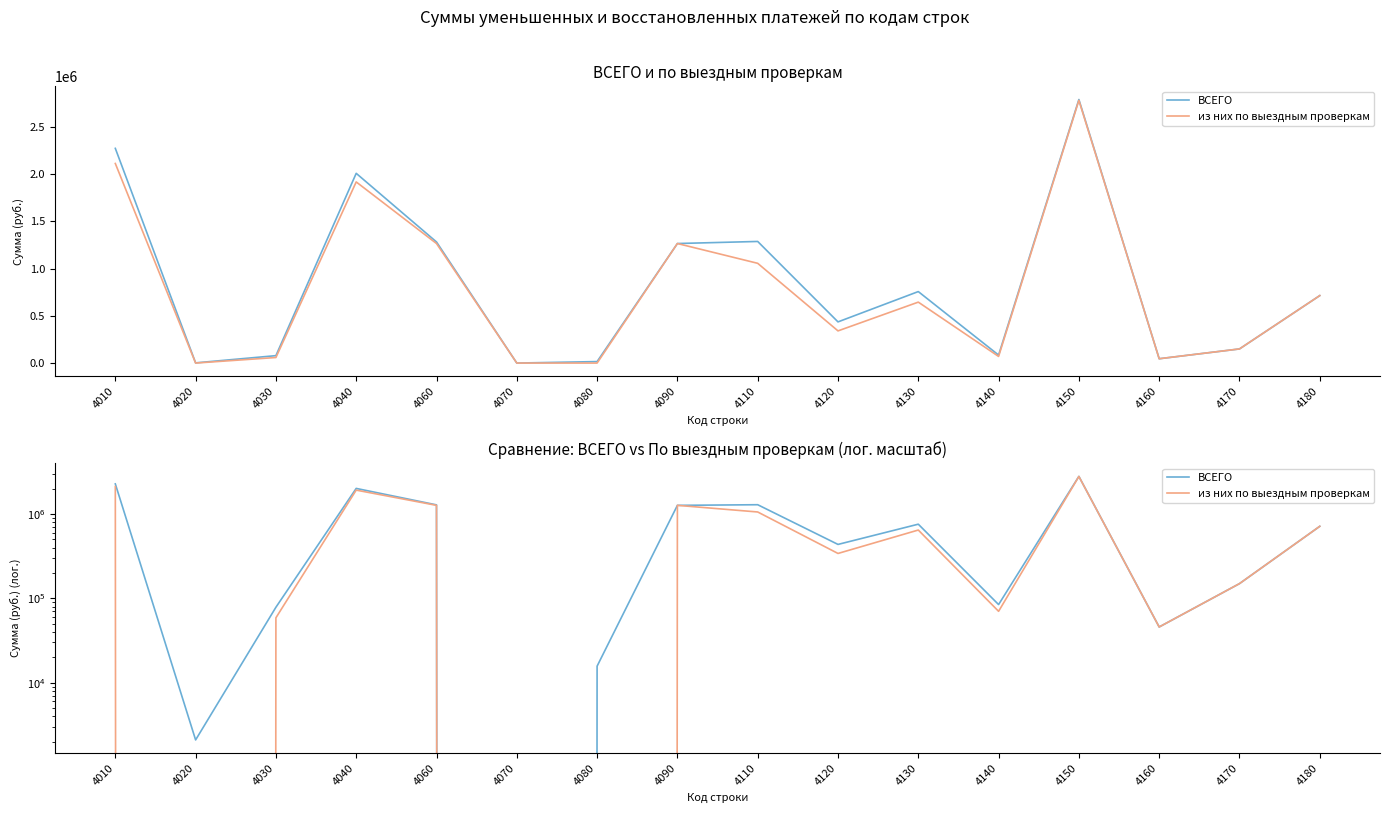

Which category has the highest value across all series?

4150